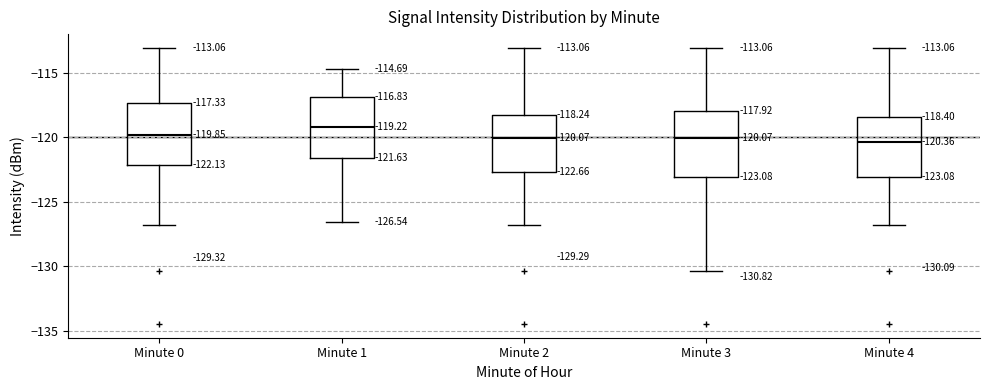

Which box's median line is the highest?

Minute 1